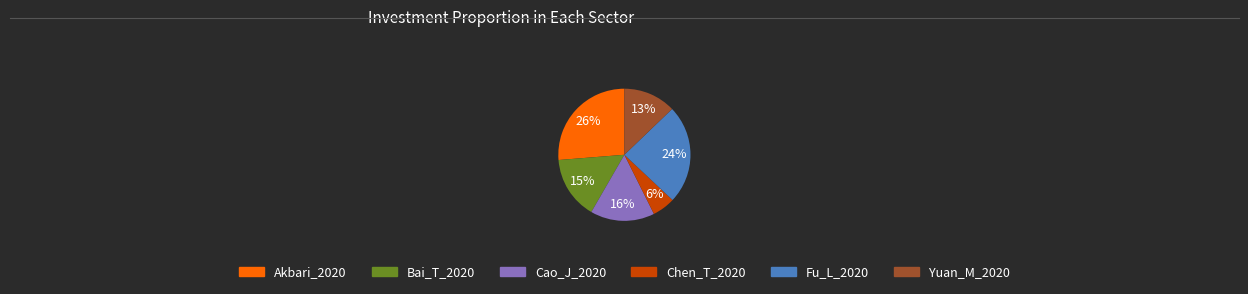

Which has a higher value, Fu_L_2020 or Cao_J_2020?

Fu_L_2020